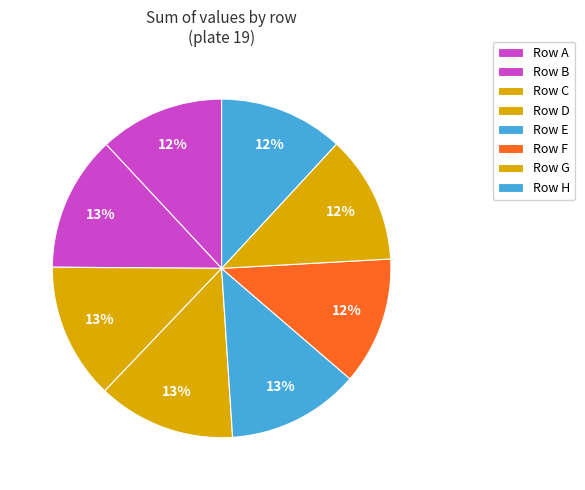

Does any single category account for the majority?

No